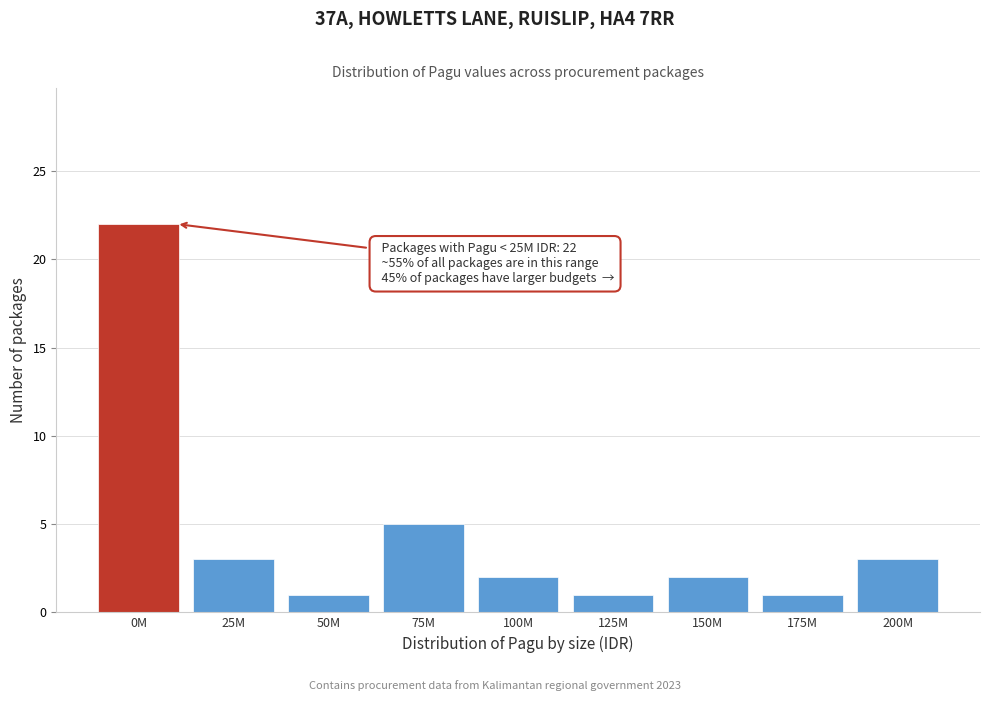

Reading left to right, list all the values displayed in this chart.

22	3	1	5	2	1	2	1	3